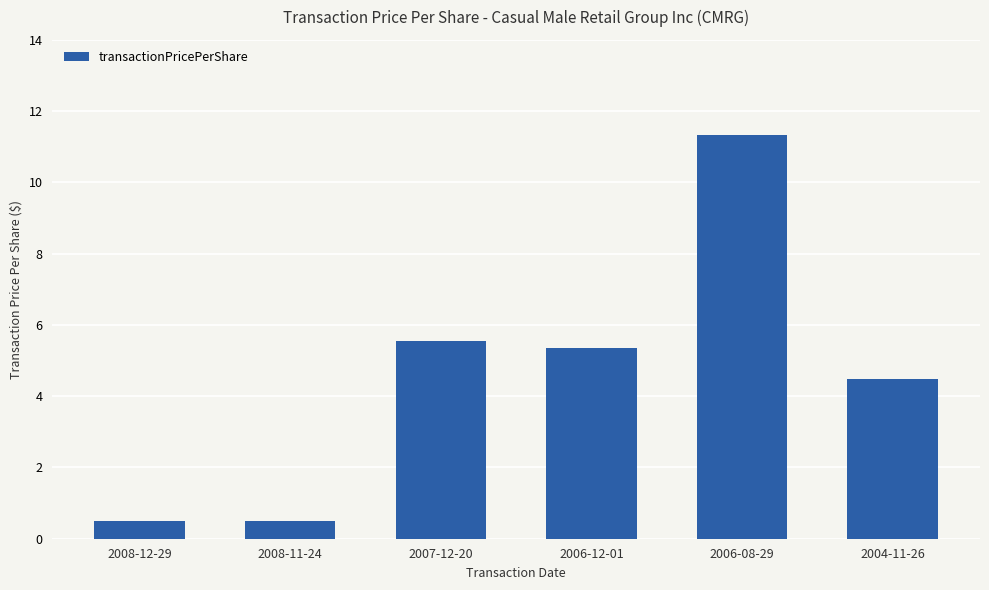

Where does the data first go above 5?

2007-12-20